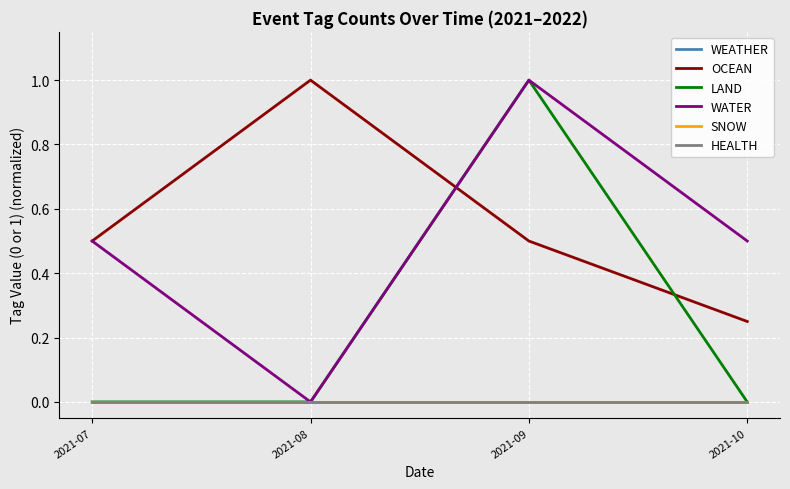

True or false: LAND has a value of 1.0 at 2021-09.

True